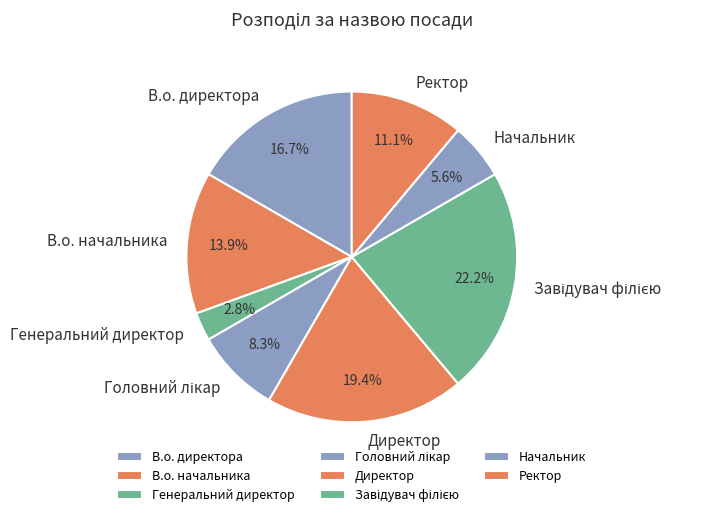

What portion of the pie excludes Генеральний директор?

97.2%